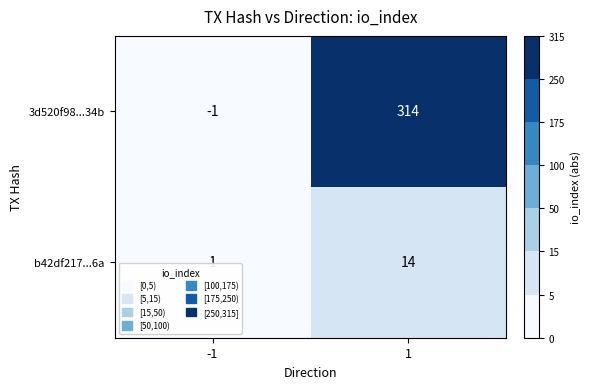

The 3d520f98...34b series shows 0 at -1. True or false?

False